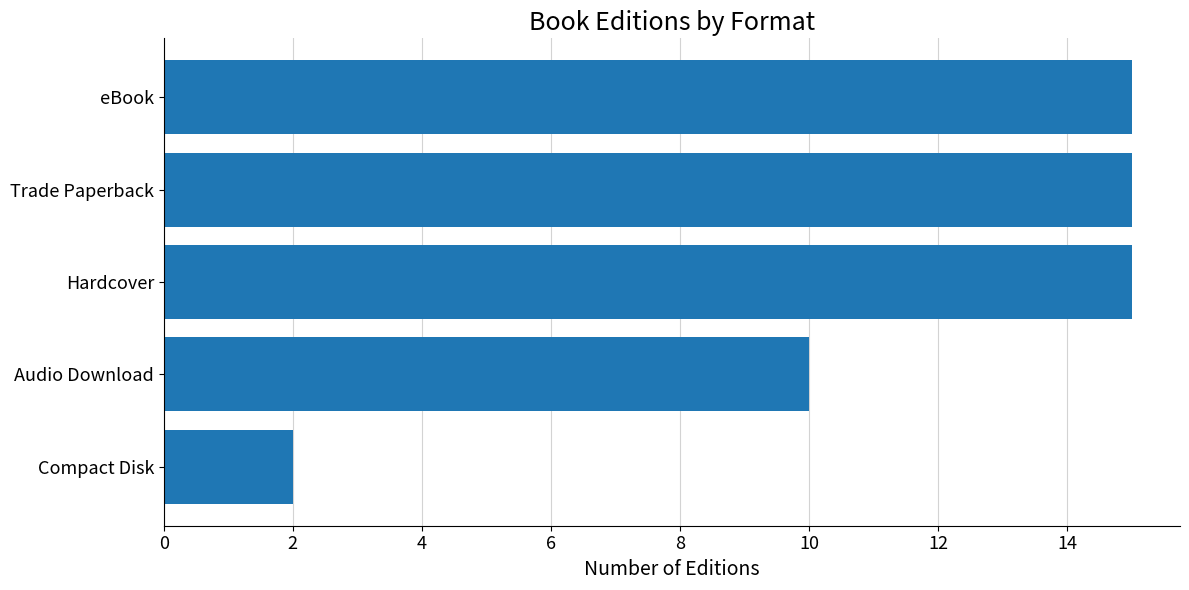

True or false: the data shows 27 at Hardcover.

False